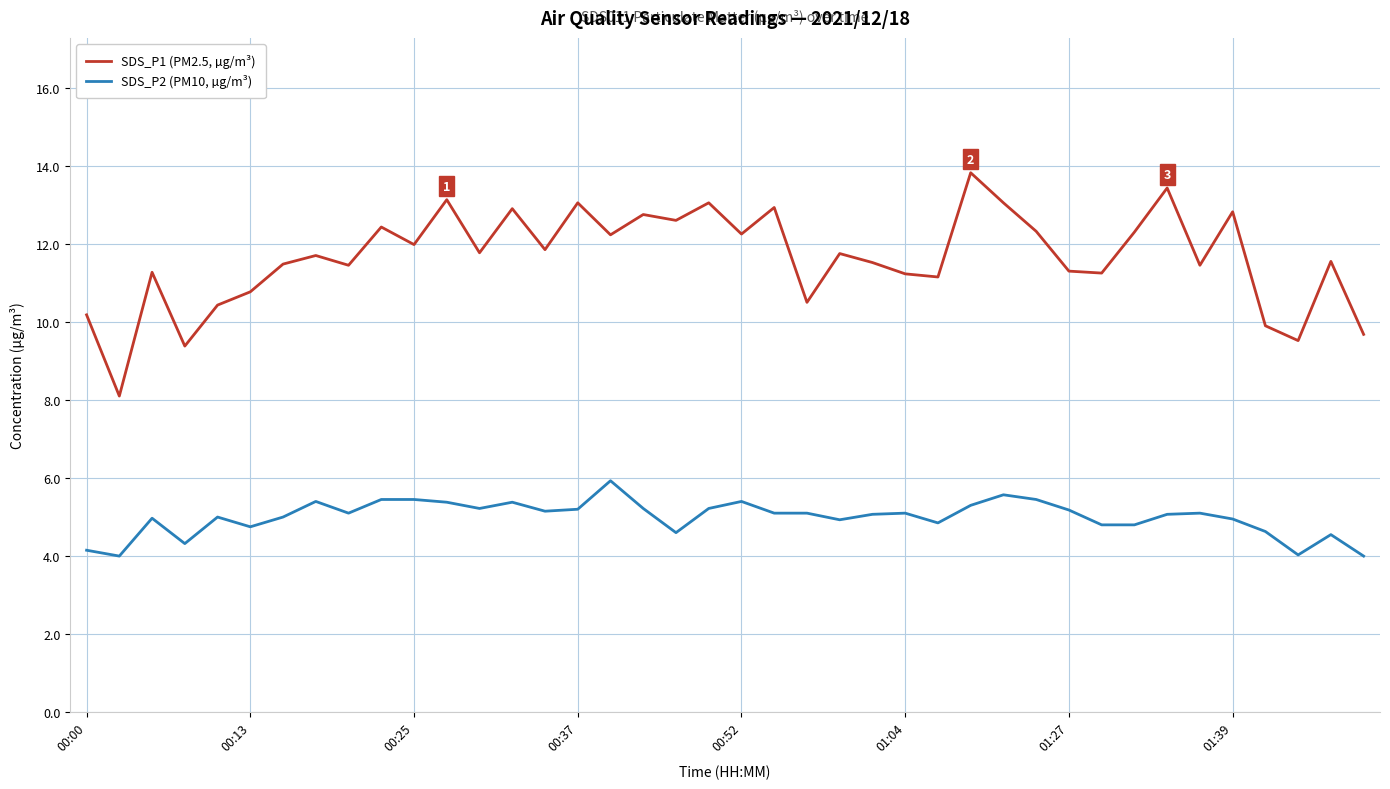

What is the highest value of the SDS_P2 (PM10, µg/m³) series?

5.9